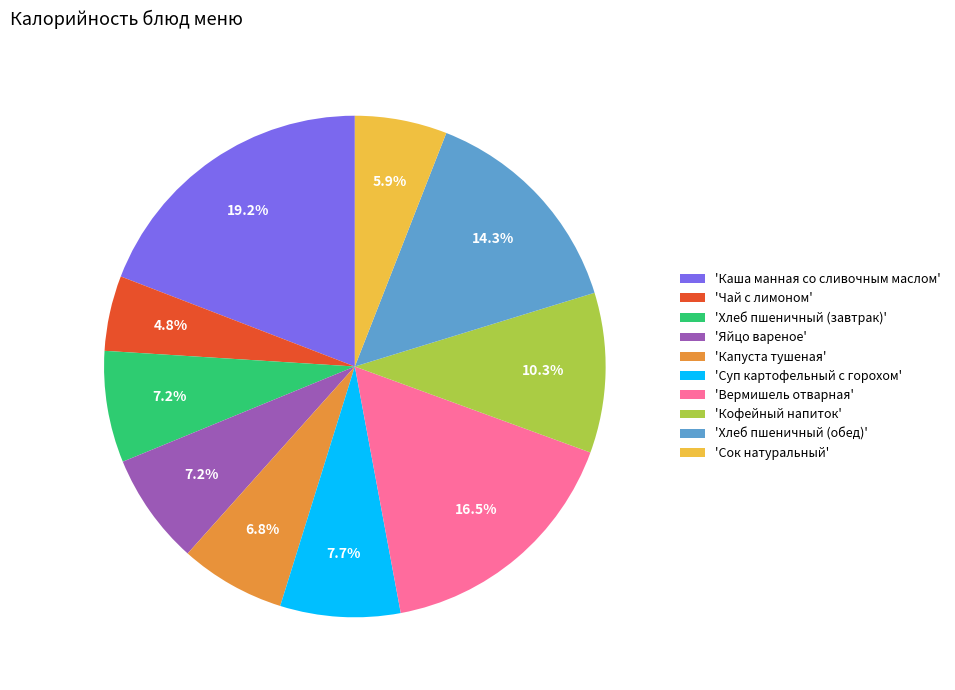

What is the smallest slice in the pie chart?

'Чай с лимоном'